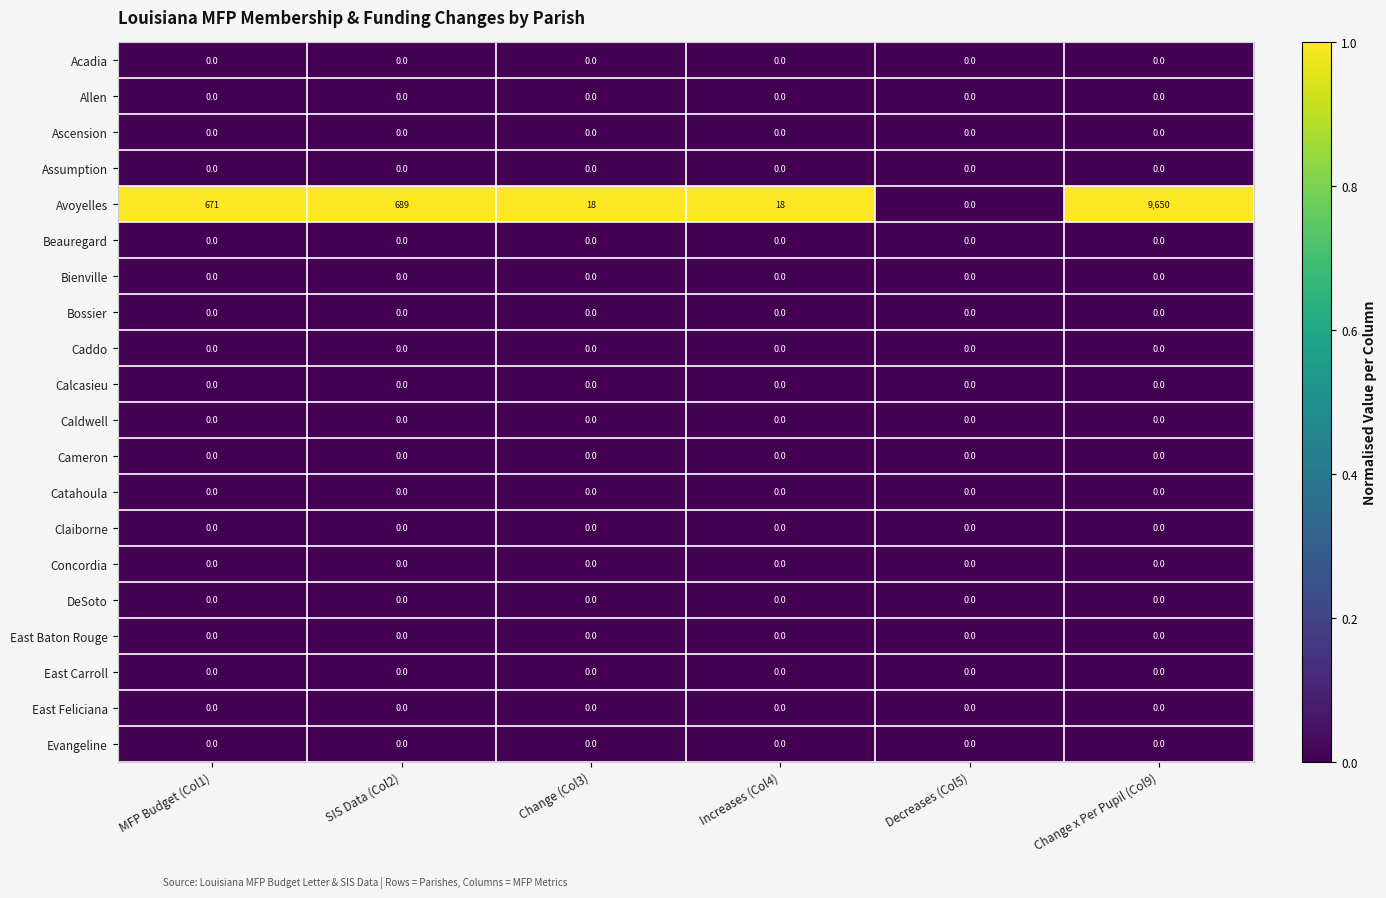

Is it true that Claiborne equals 0 at Change x Per Pupil (Col9)?

True